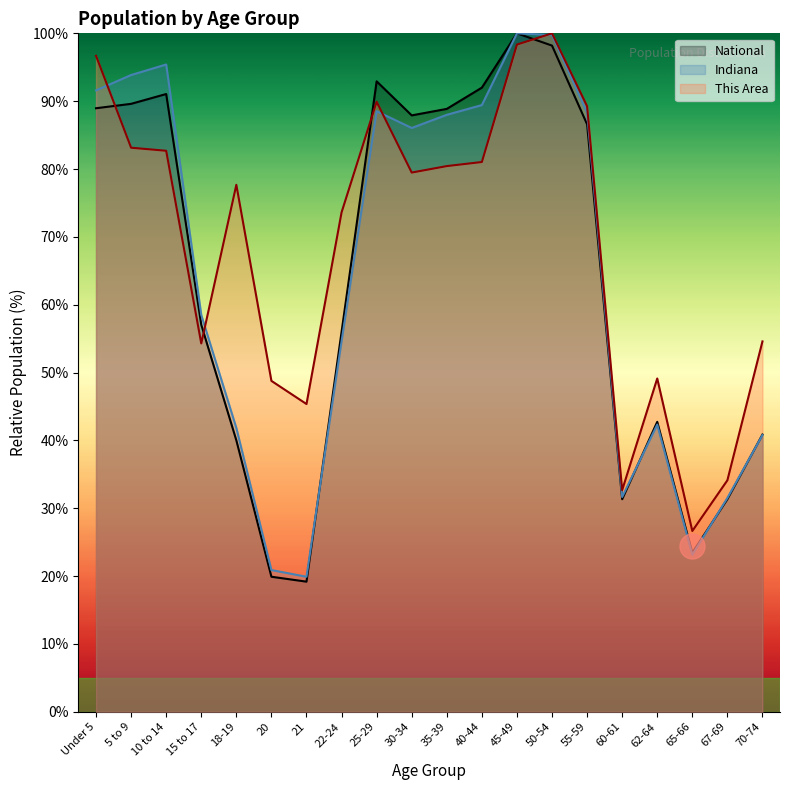

Which series has the largest range (max minus min)?

National